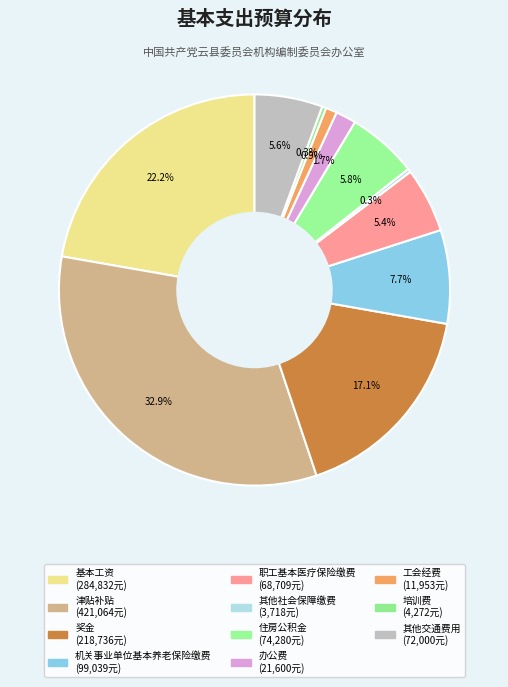

True or false: 住房公积金 accounts for 6% of the total.

True